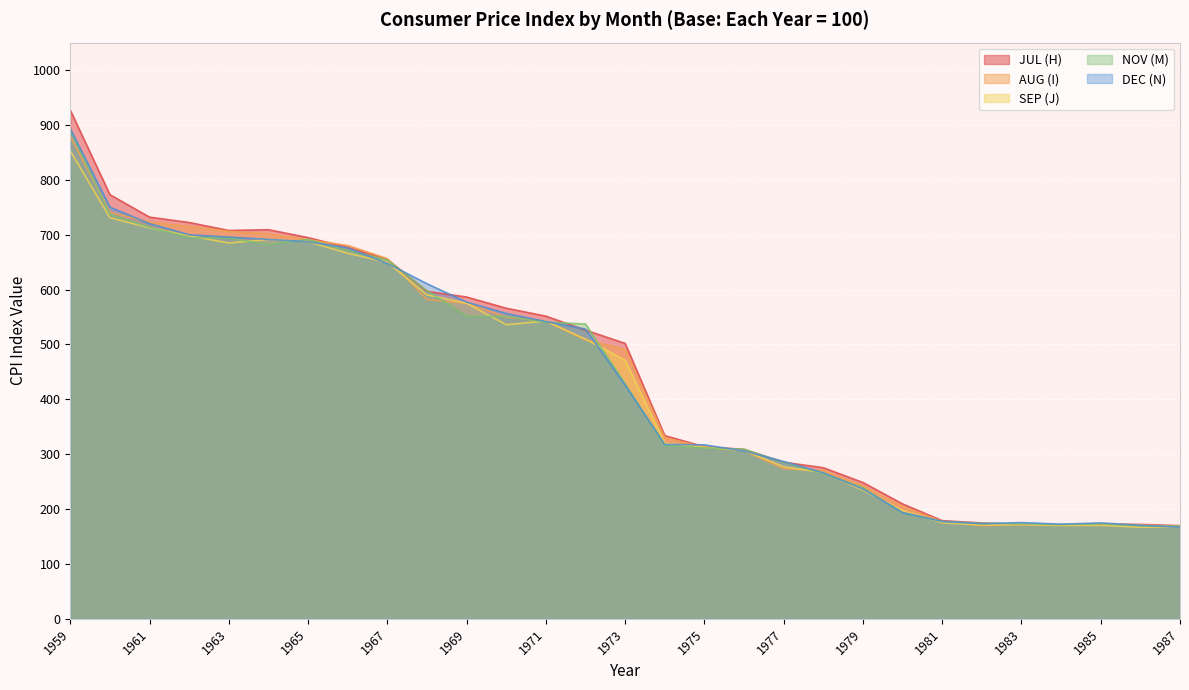

At which label does AUG (I) first exceed 491?

1959